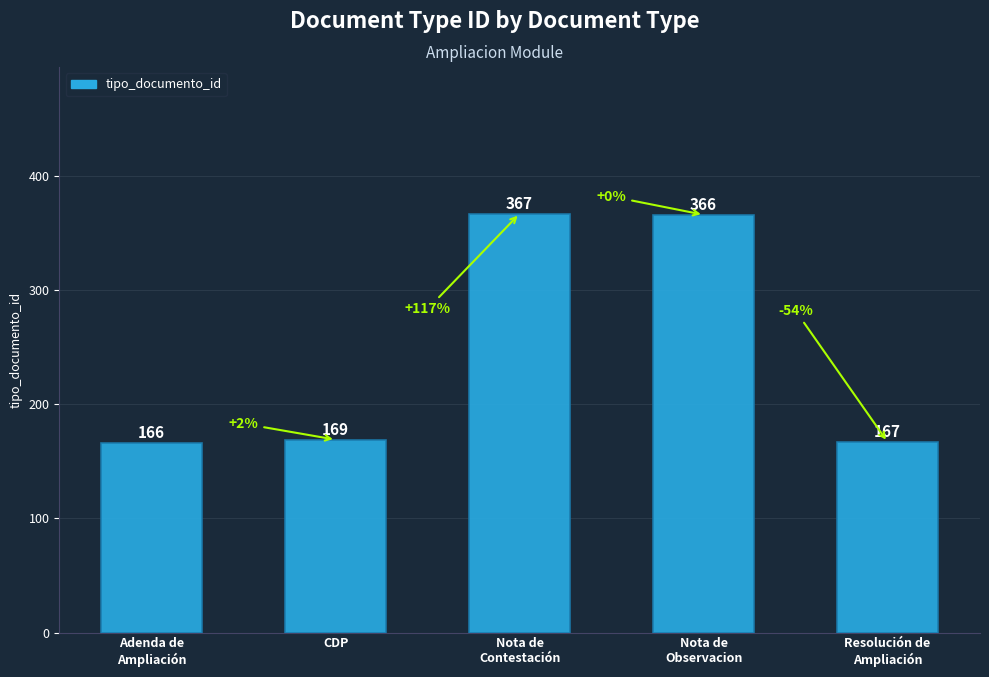

Reading right to left, what are all the values shown in this chart?

167	366	367	169	166